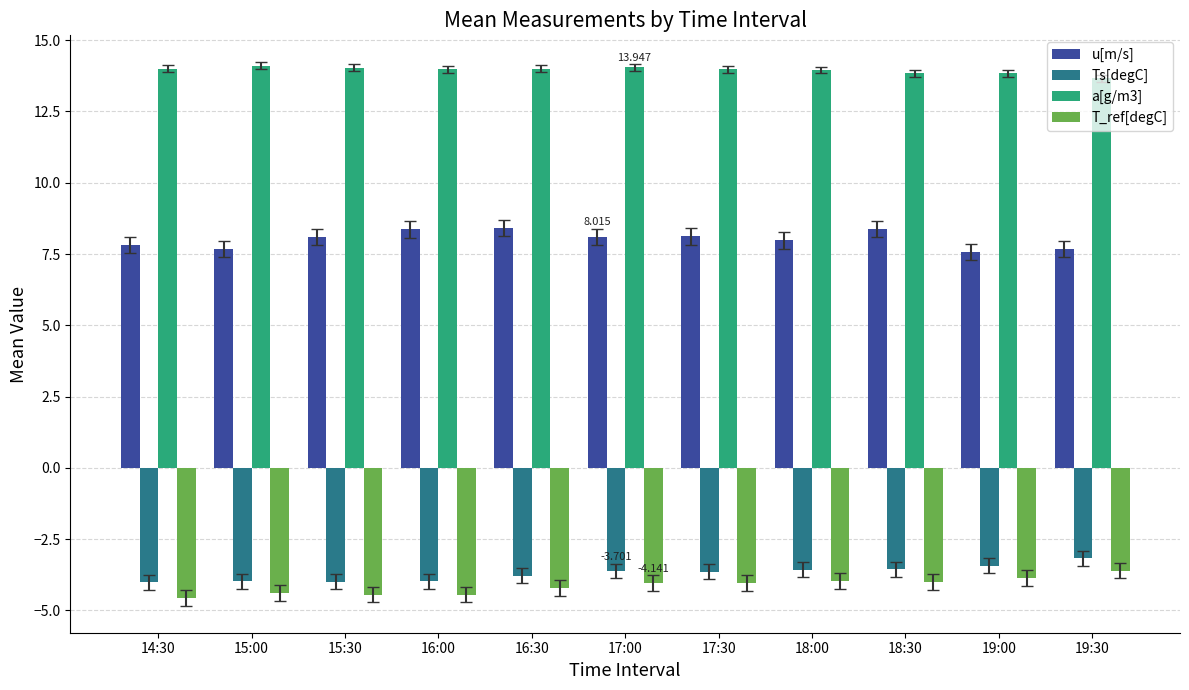

Where does the u[m/s] series first go above 8?

15:30